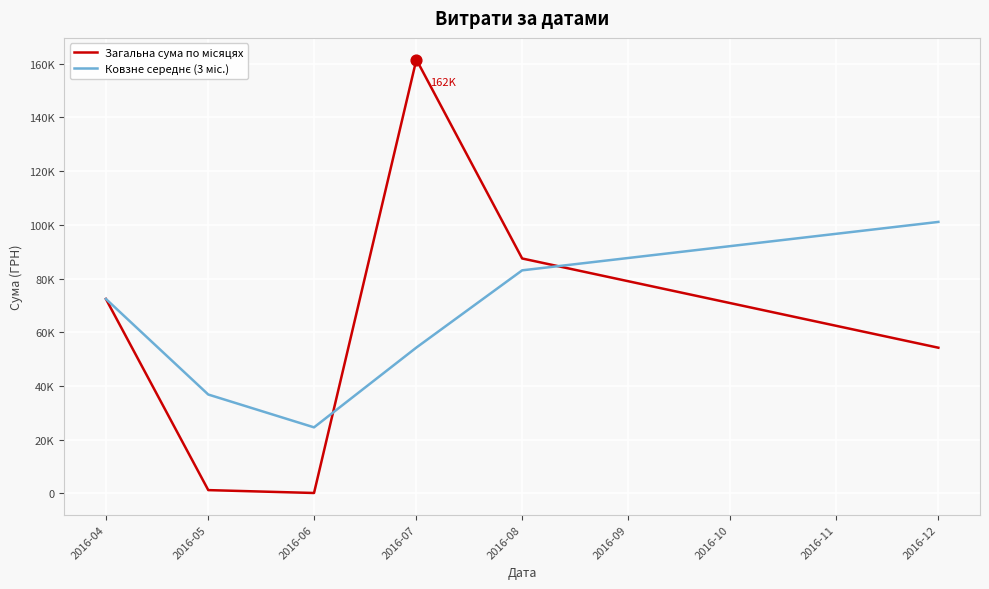

Does the chart have visible grid lines?

Yes